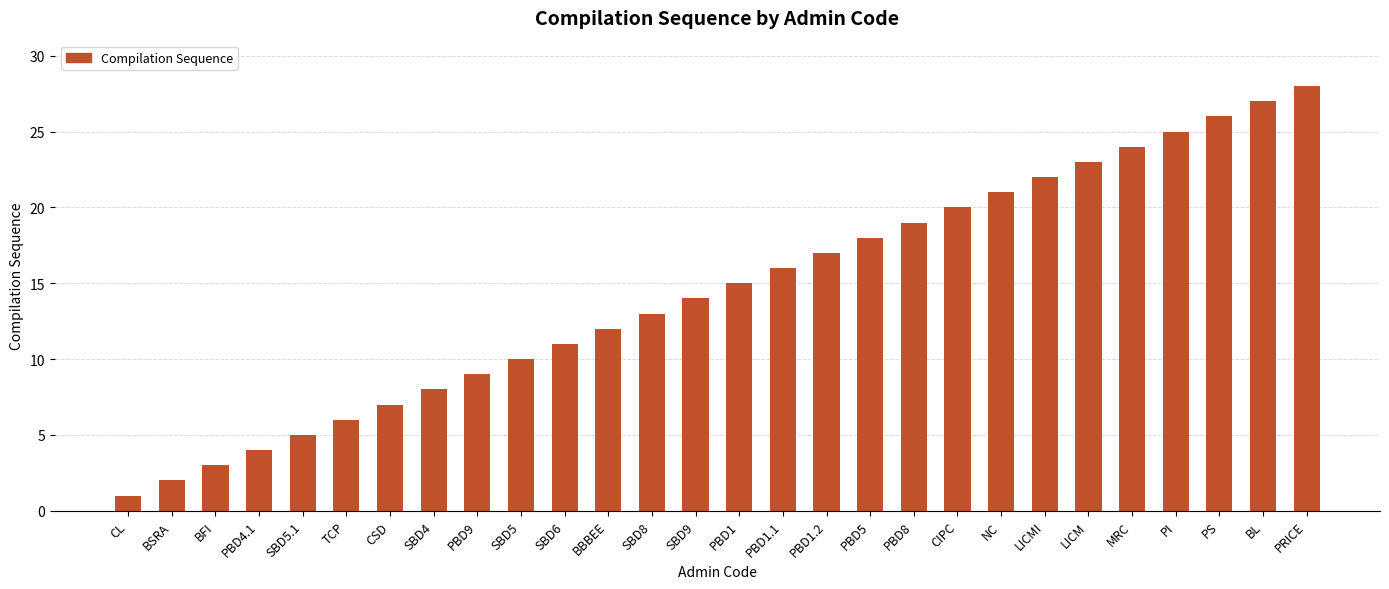

Are the bars grouped side by side (vs. stacked)?

No